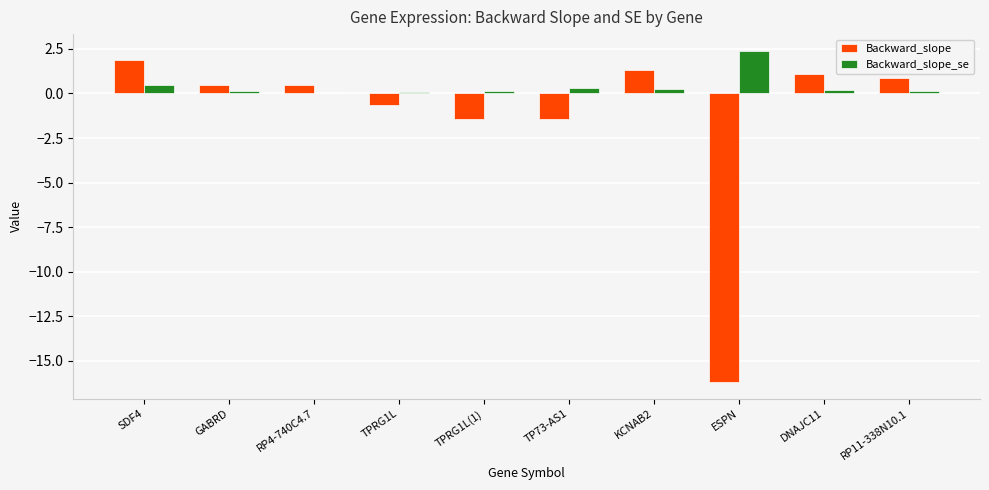

Count the number of categories in the chart.

10